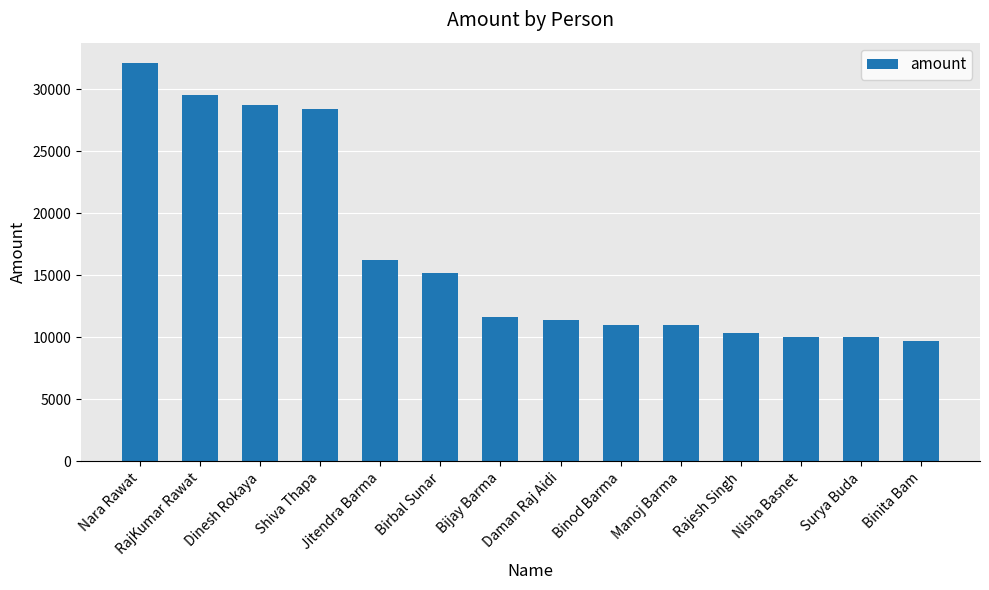

Which label corresponds to the smallest value in the chart?

Binita Bam